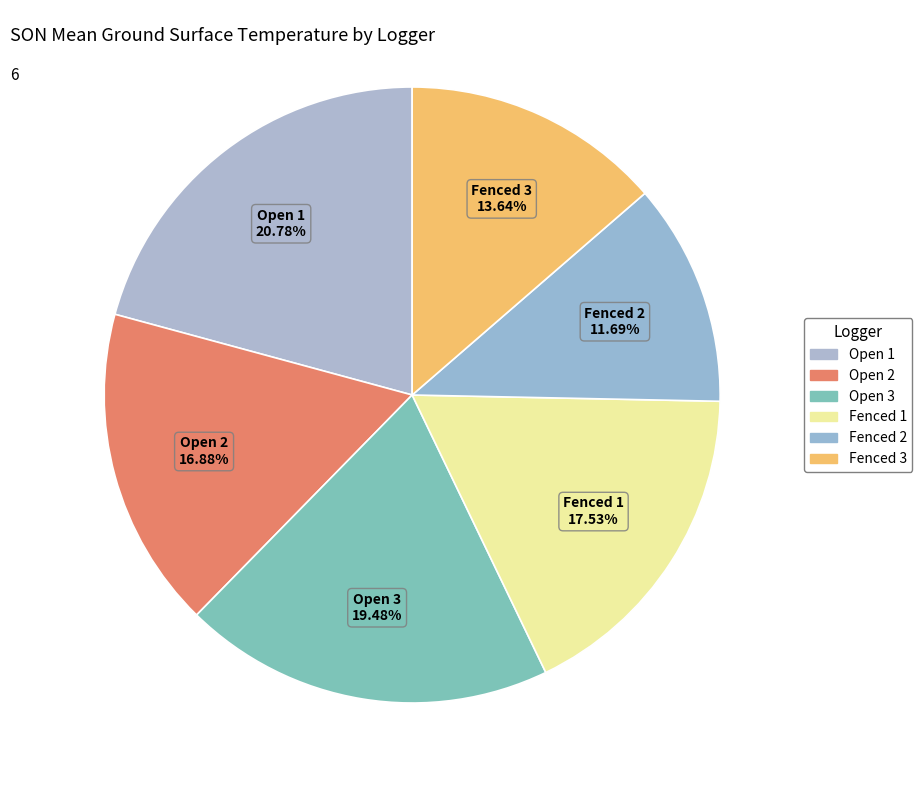

To the nearest percent, what is the average slice percentage?

17%